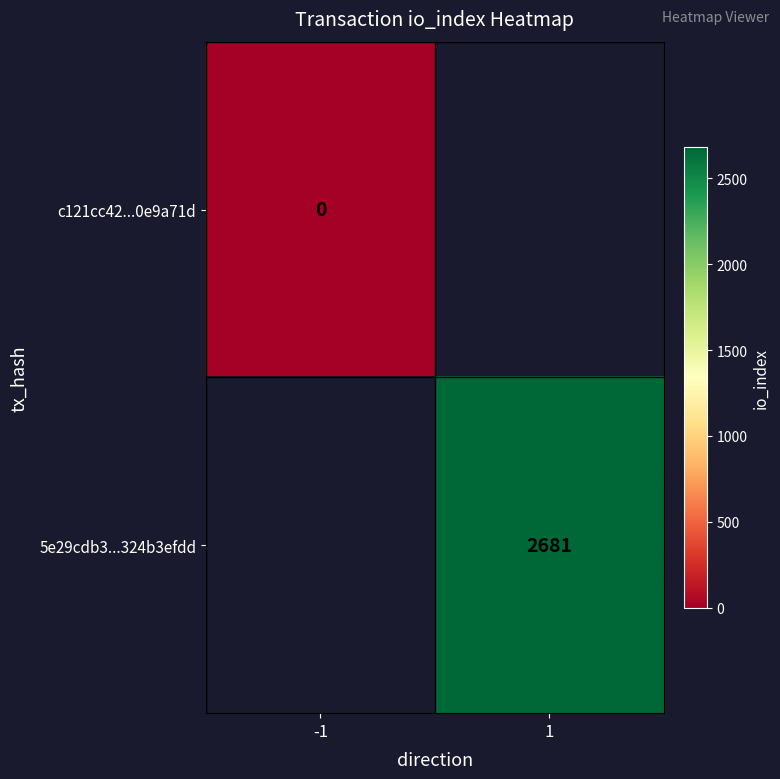

Which category has the highest value across all series?

1